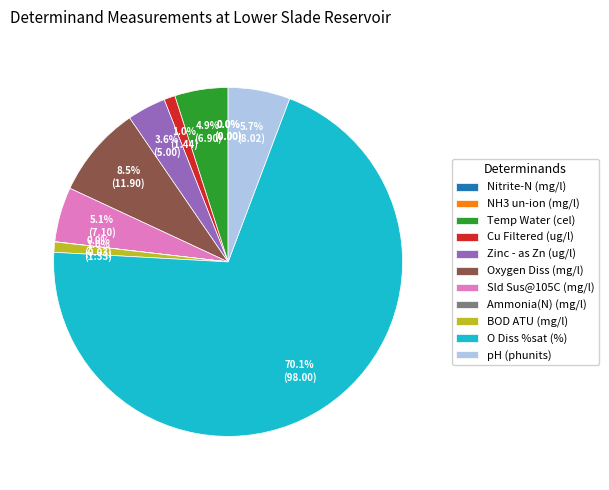

Which slice represents more than half of the pie?

O Diss %sat (%)